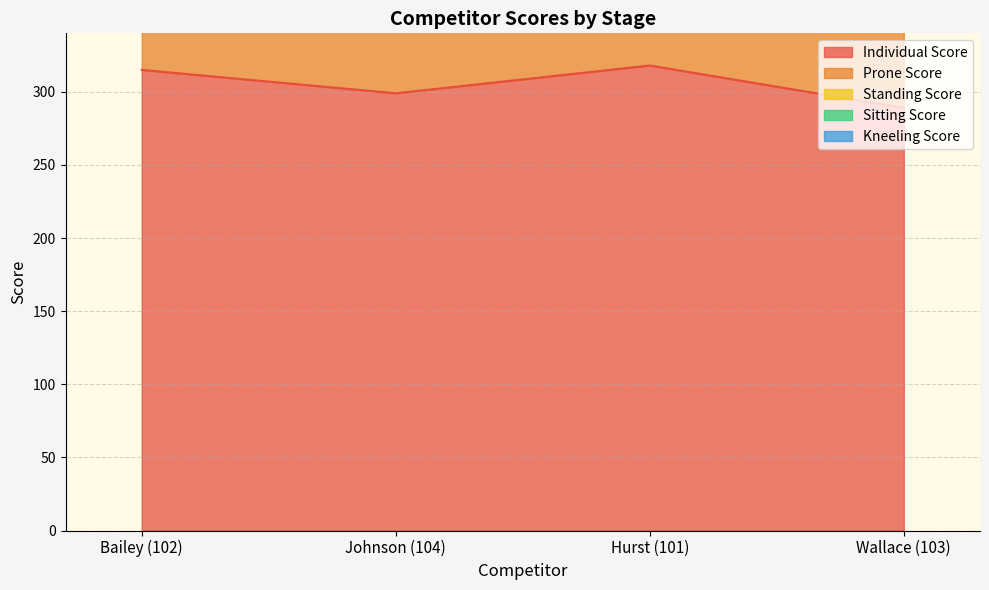

What is the value of the Individual Score point at the 2nd from the left?

299